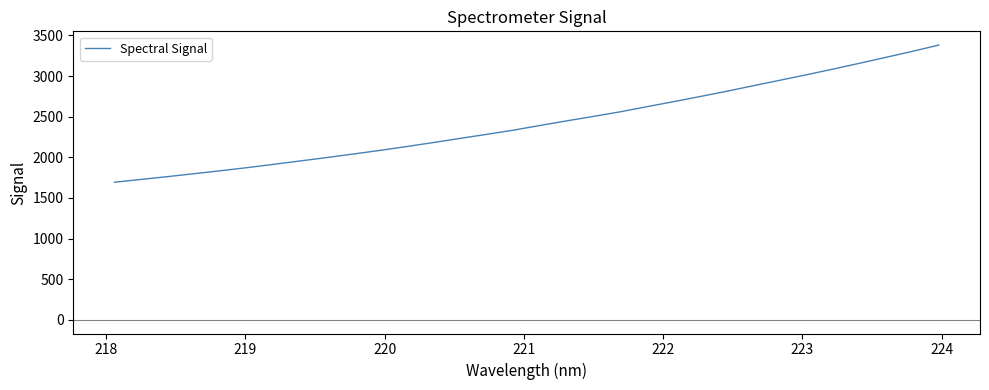

What is the maximum value shown in the chart?

3381.9